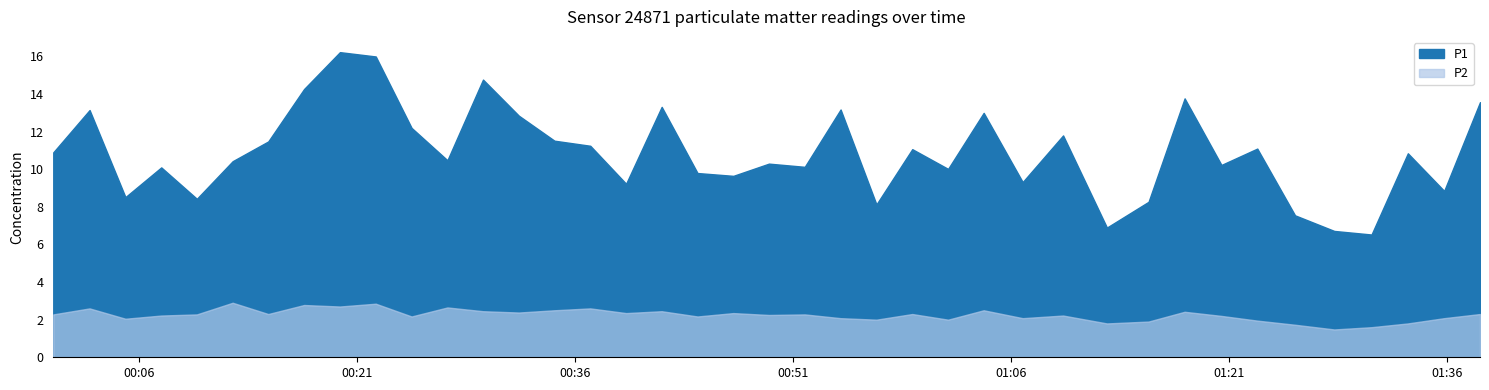

What is the value of the P2 point at the 26th from the left?

2.0